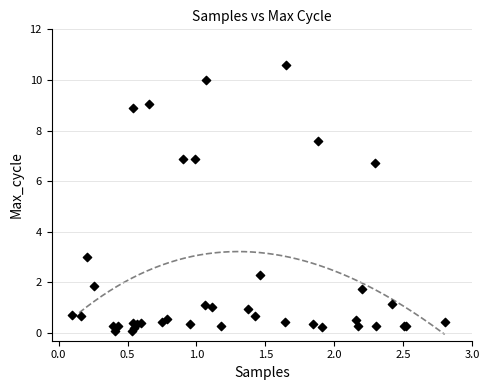

What Y value in the scatter plot is closest to 5?

6.7